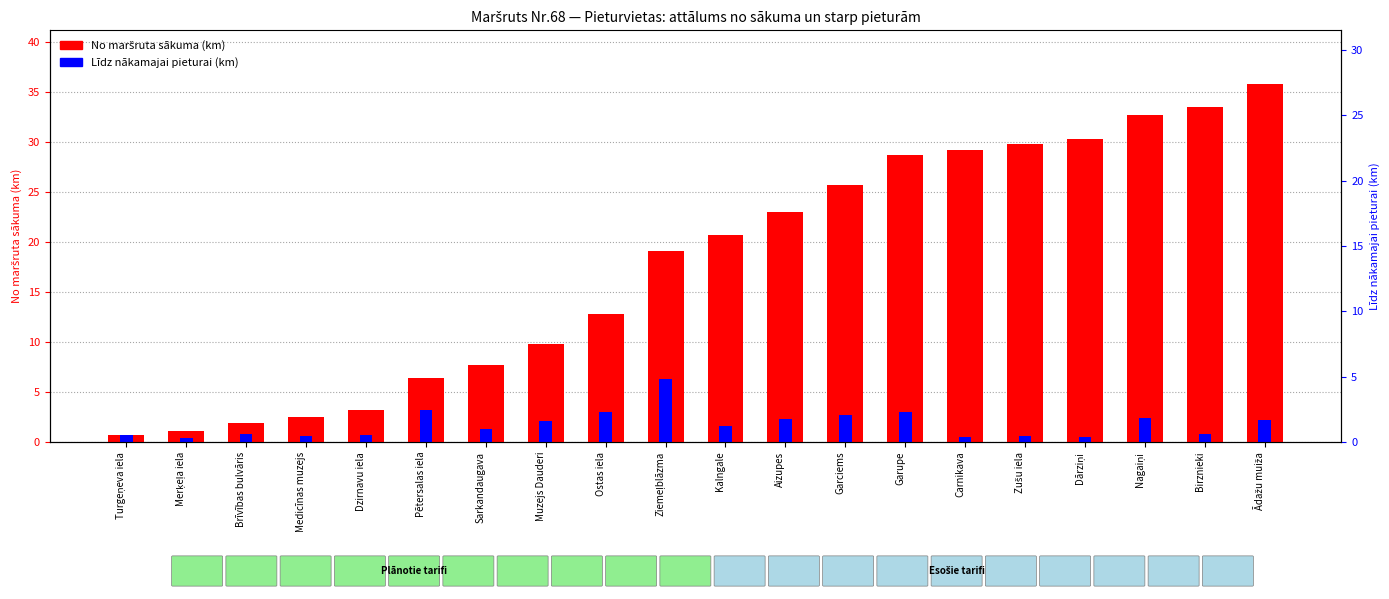

Which has a higher value, Muzejs Dauderi or Turgeņeva iela?

Muzejs Dauderi